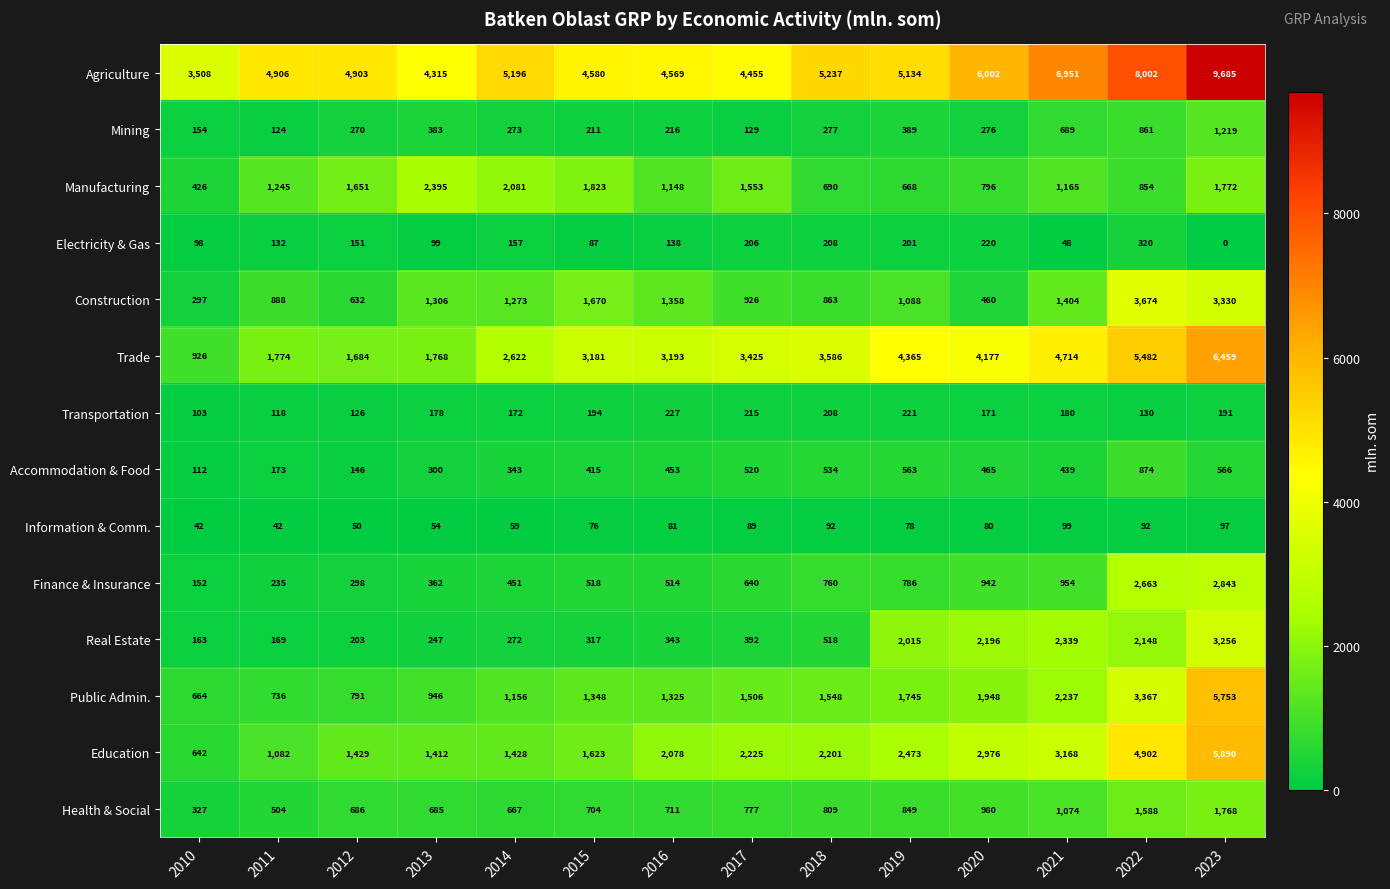

The value of Trade at 2021 is 6300. True or false?

False